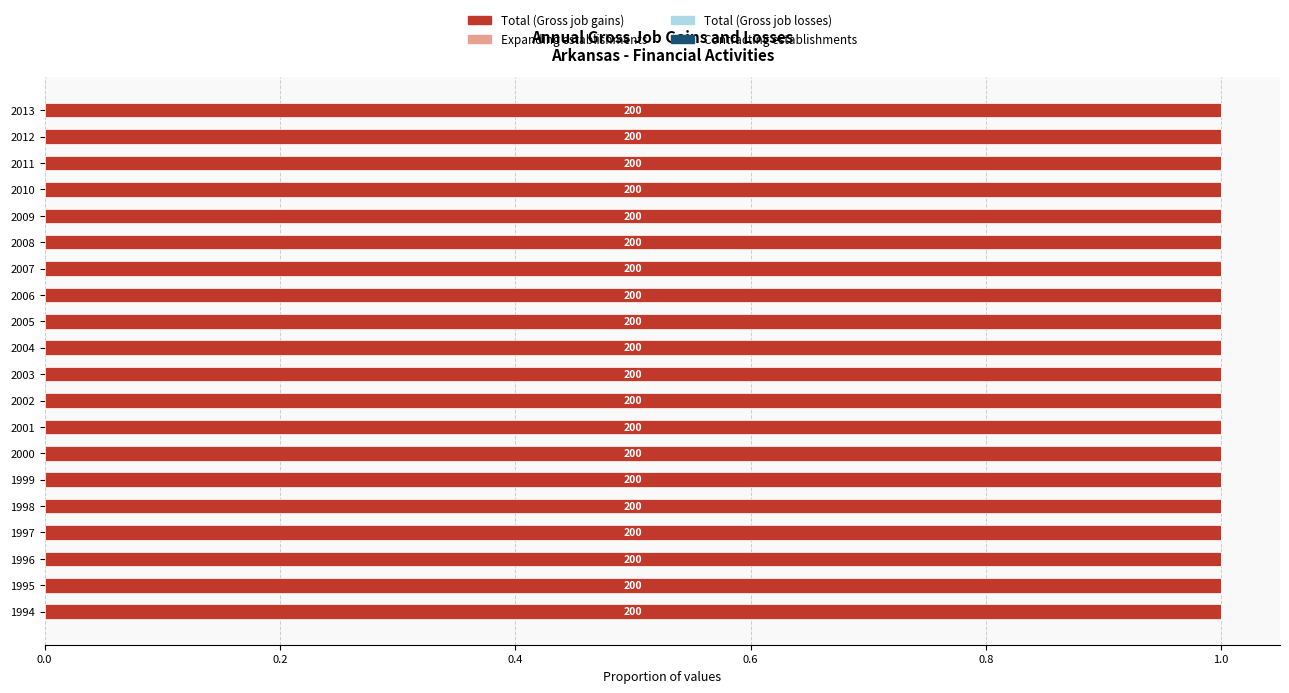

What are all the series names shown in the legend?

Total (Gross job gains), Expanding establishments, Total (Gross job losses), Contracting establishments